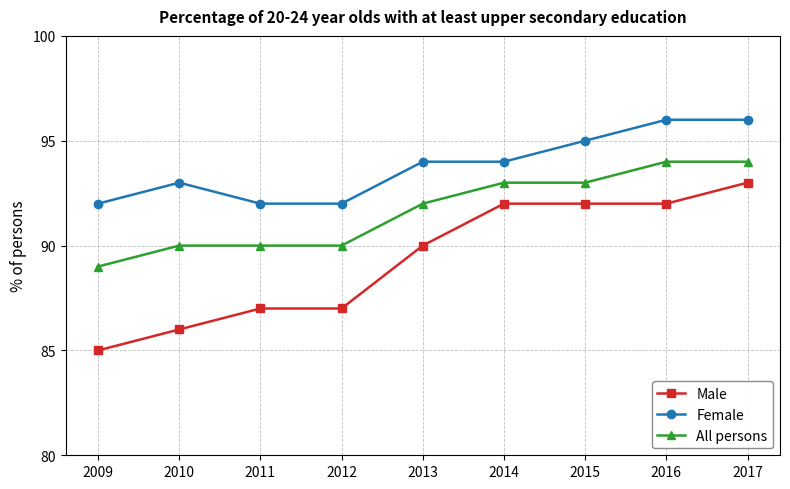

Reading left to right, what are all the values shown in this chart?

Male: 85	86	87	87	90	92	92	92	93
Female: 92	93	92	92	94	94	95	96	96
All persons: 89	90	90	90	92	93	93	94	94